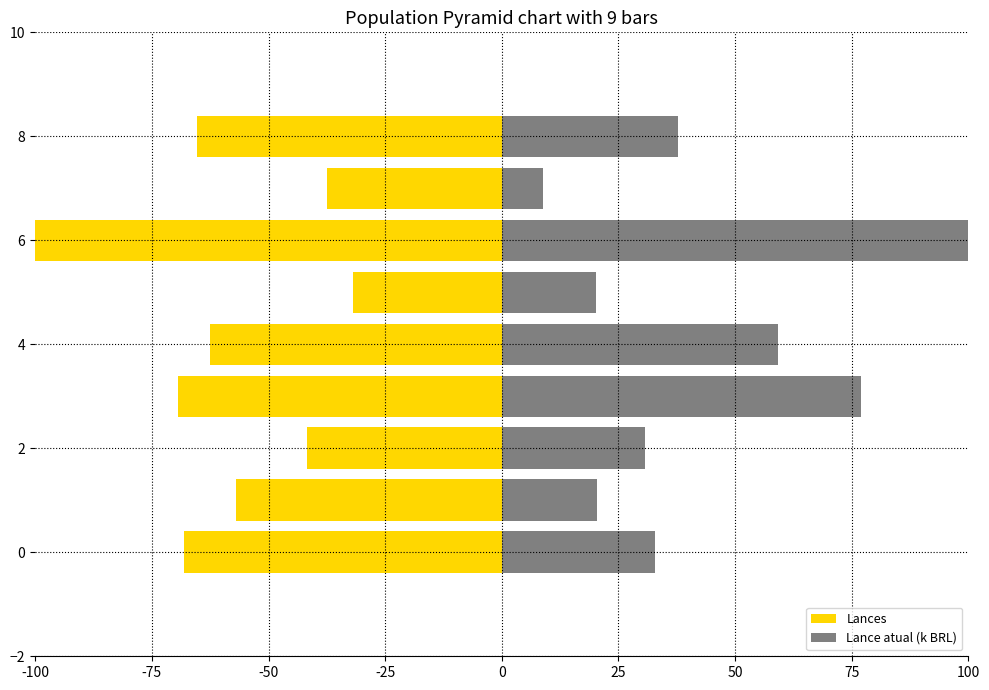

At 8, list the series in order from largest to smallest.

Lance atual (k BRL), Lances